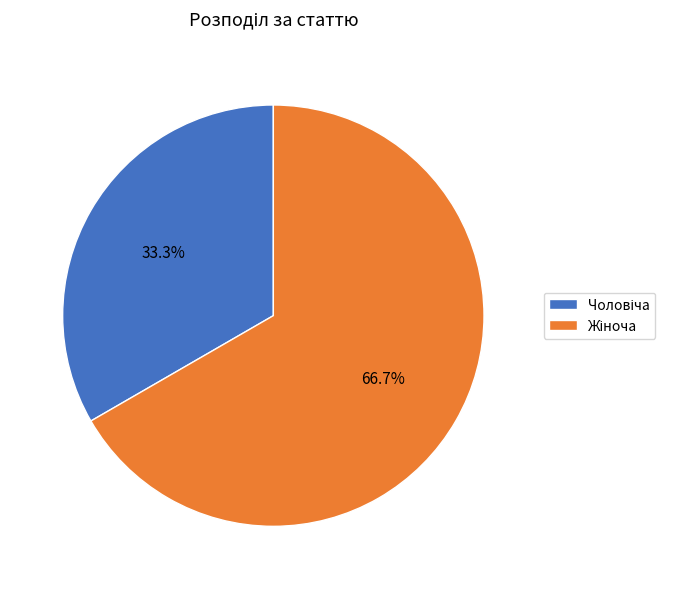

Is there any slice that represents more than half of the pie?

Yes